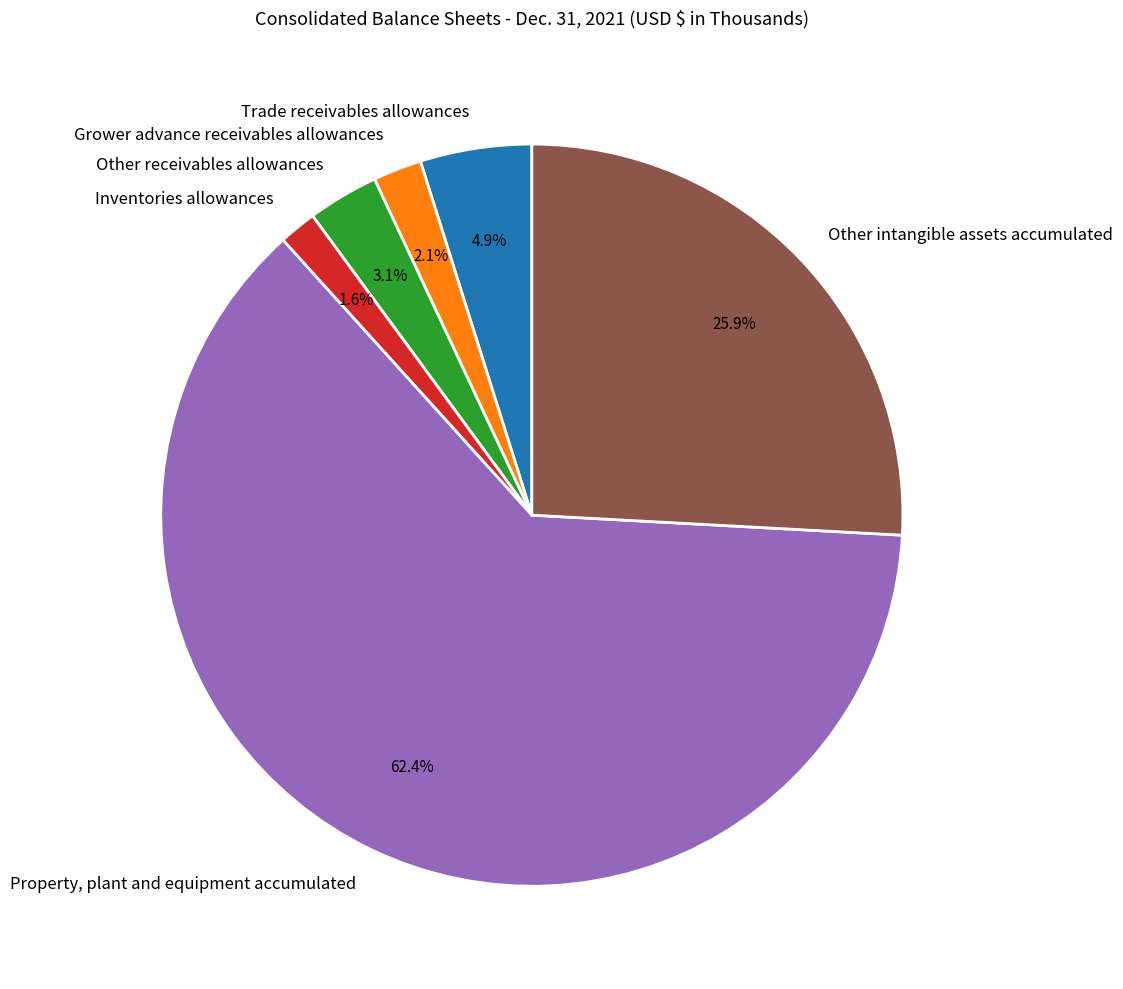

Which slice is the largest?

Property, plant and equipment accumulated